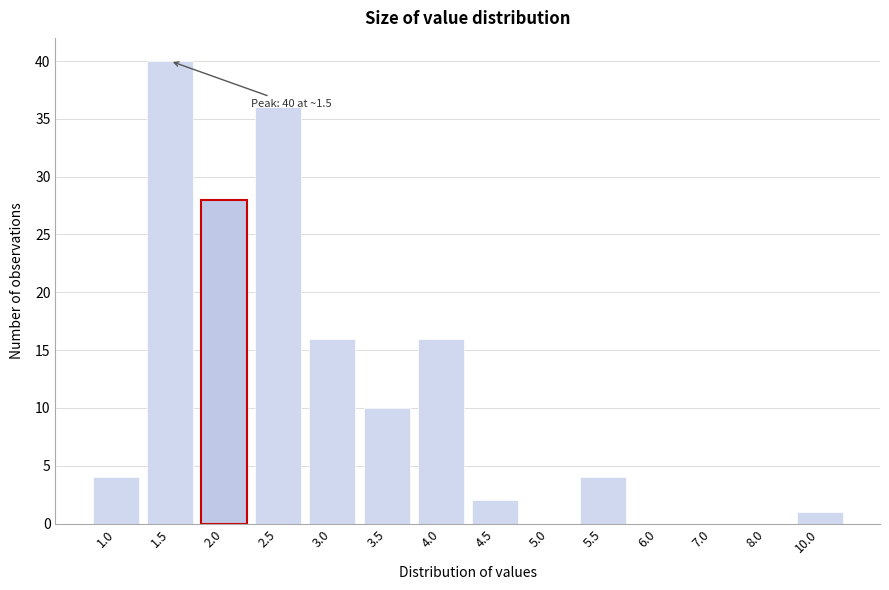

Reading left to right, what are all the values shown in this chart?

1.0=4	1.5=40	2.0=28	2.5=36	3.0=16	3.5=10	4.0=16	4.5=2	5.0=0	5.5=4	6.0=0	7.0=0	8.0=0	10.0=1